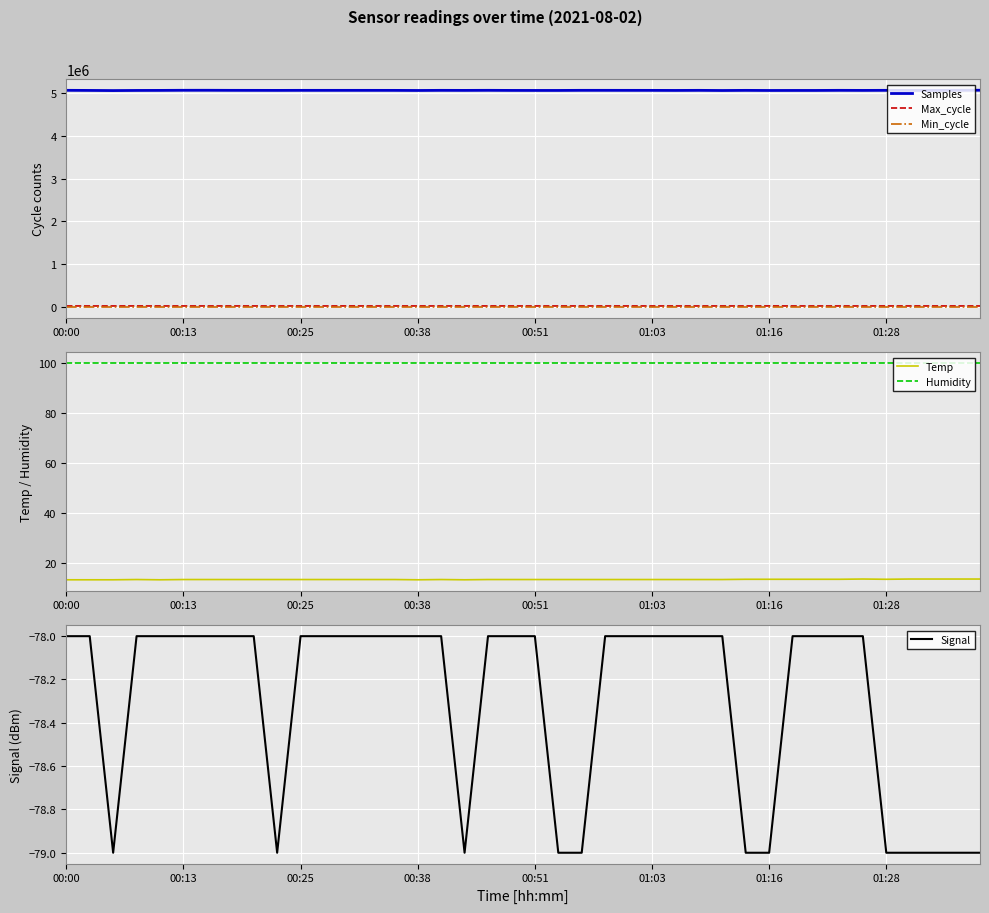

How many series are shown in this chart?

6